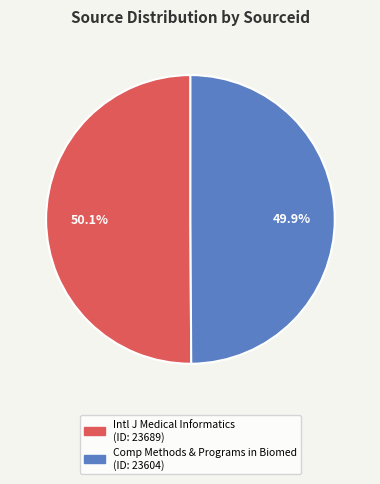

Count the number of slices in the pie.

2